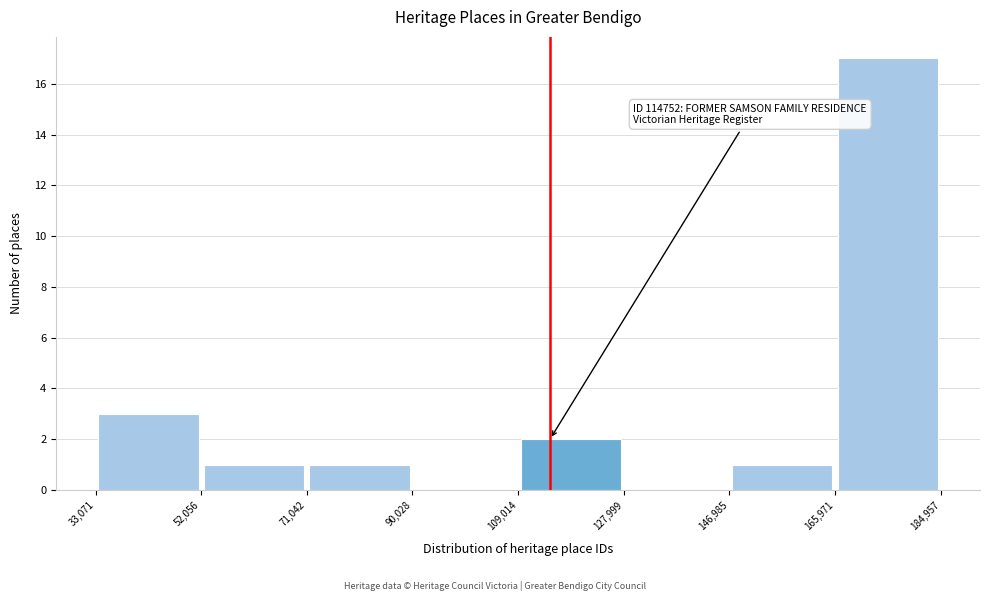

Over which range of the x-axis is the bar tallest?

165,971 to 184,957